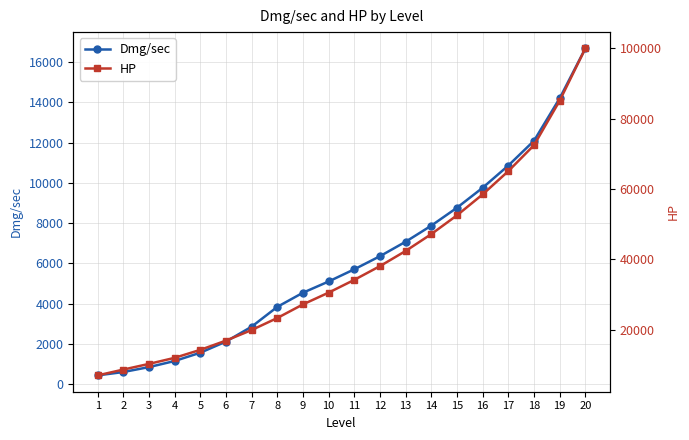

The value of HP at 8 is 41088. True or false?

False